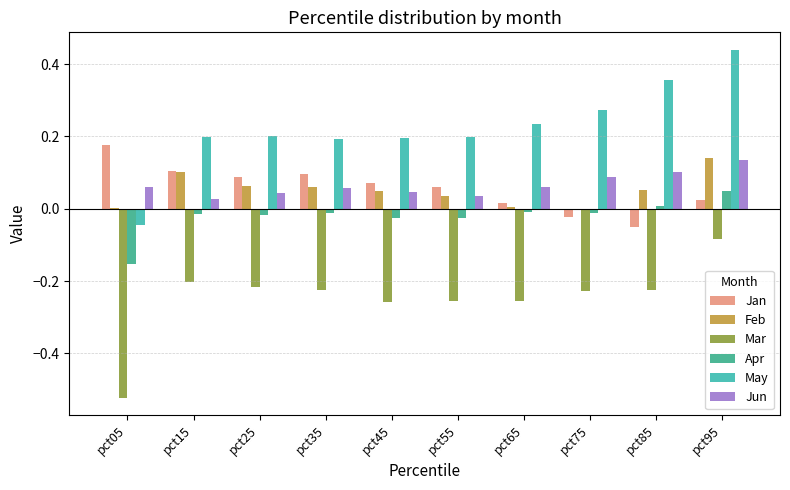

Reading left to right, what are all the values shown in this chart?

Jan: pct05=0.2	pct15=0.1	pct25=0.1	pct35=0.1	pct45=0.1	pct55=0.1	pct65=0.0	pct75=-0.0	pct85=-0.1	pct95=0.0
Feb: pct05=0.0	pct15=0.1	pct25=0.1	pct35=0.1	pct45=0.0	pct55=0.0	pct65=0.0	pct75=0.0	pct85=0.1	pct95=0.1
Mar: pct05=-0.5	pct15=-0.2	pct25=-0.2	pct35=-0.2	pct45=-0.3	pct55=-0.3	pct65=-0.3	pct75=-0.2	pct85=-0.2	pct95=-0.1
Apr: pct05=-0.2	pct15=-0.0	pct25=-0.0	pct35=-0.0	pct45=-0.0	pct55=-0.0	pct65=-0.0	pct75=-0.0	pct85=0.0	pct95=0.0
May: pct05=-0.0	pct15=0.2	pct25=0.2	pct35=0.2	pct45=0.2	pct55=0.2	pct65=0.2	pct75=0.3	pct85=0.4	pct95=0.4
Jun: pct05=0.1	pct15=0.0	pct25=0.0	pct35=0.1	pct45=0.0	pct55=0.0	pct65=0.1	pct75=0.1	pct85=0.1	pct95=0.1